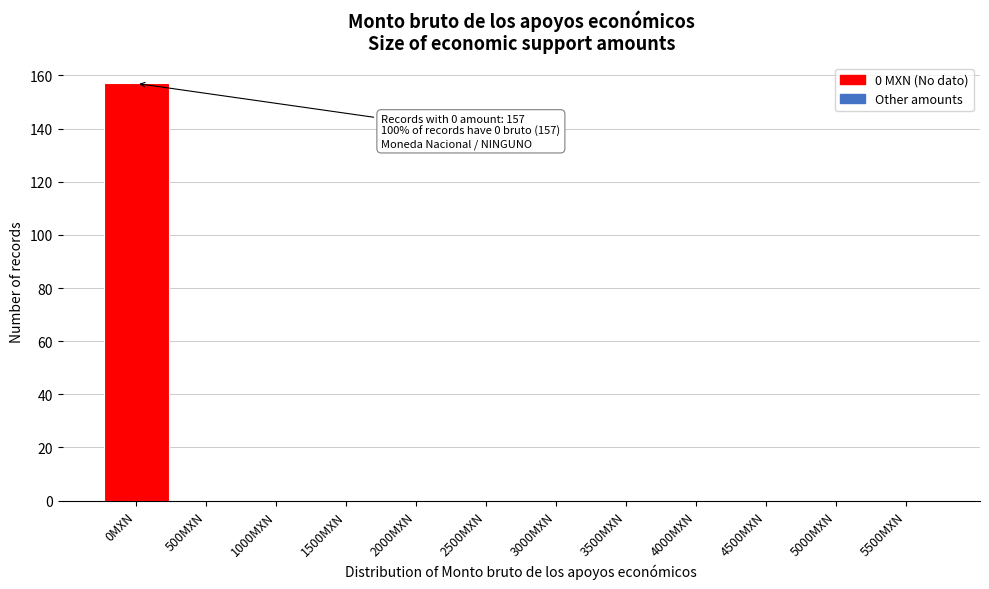

Reading right to left, what are all the values shown in this chart?

5500MXN=0	5000MXN=0	4500MXN=0	4000MXN=0	3500MXN=0	3000MXN=0	2500MXN=0	2000MXN=0	1500MXN=0	1000MXN=0	500MXN=0	0MXN=157